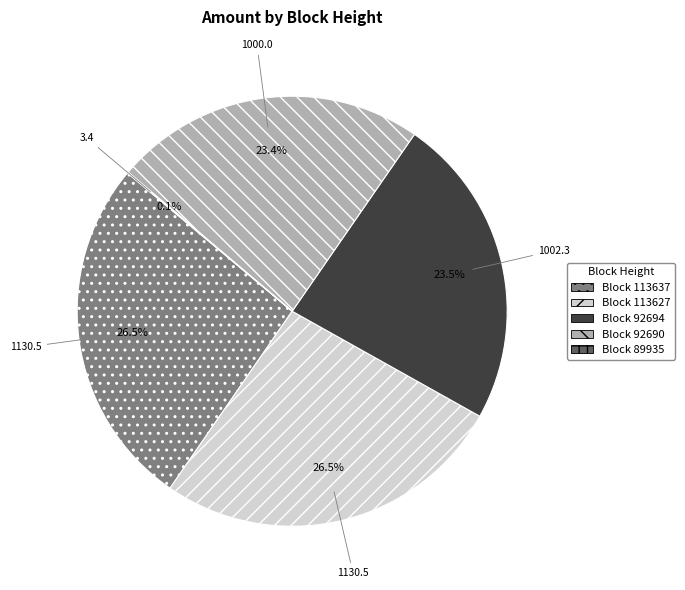

Does any single category account for the majority?

No